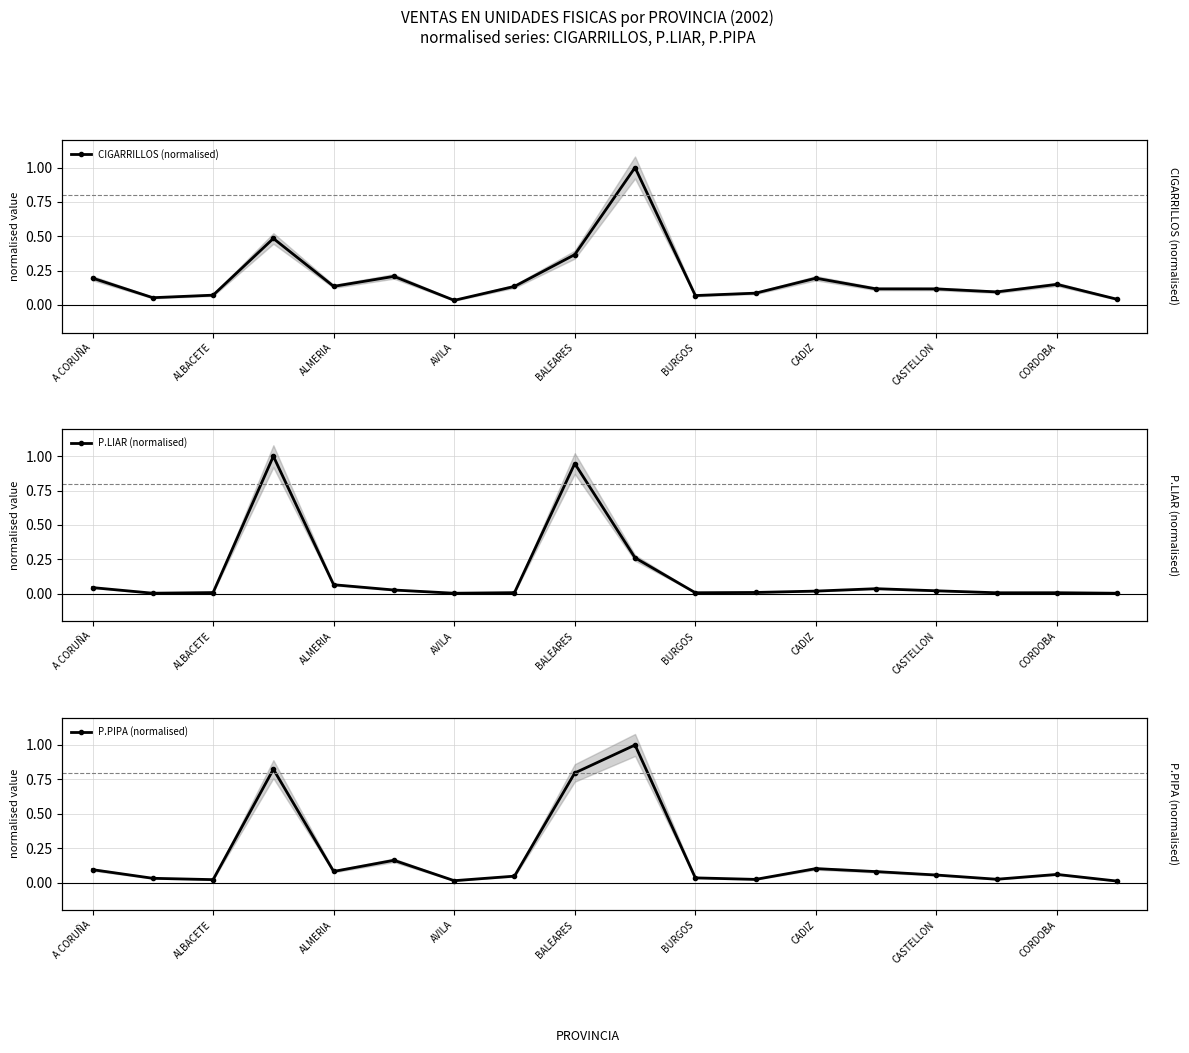

How many times do P.LIAR (normalised) and CIGARRILLOS (normalised) cross each other?

4